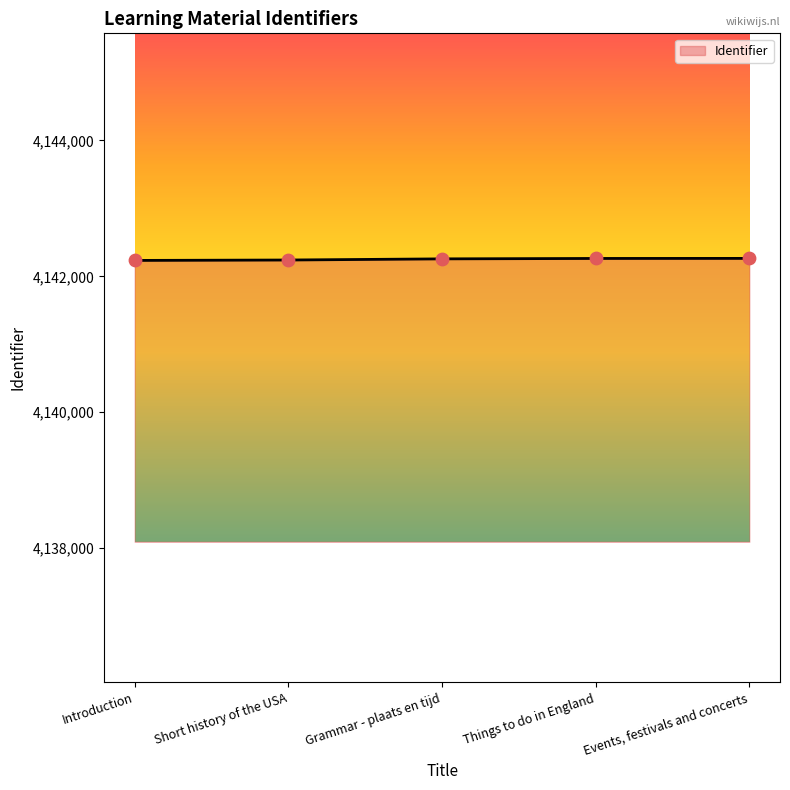

What is the change in value from Things to do in England to Events, festivals and concerts?

+1